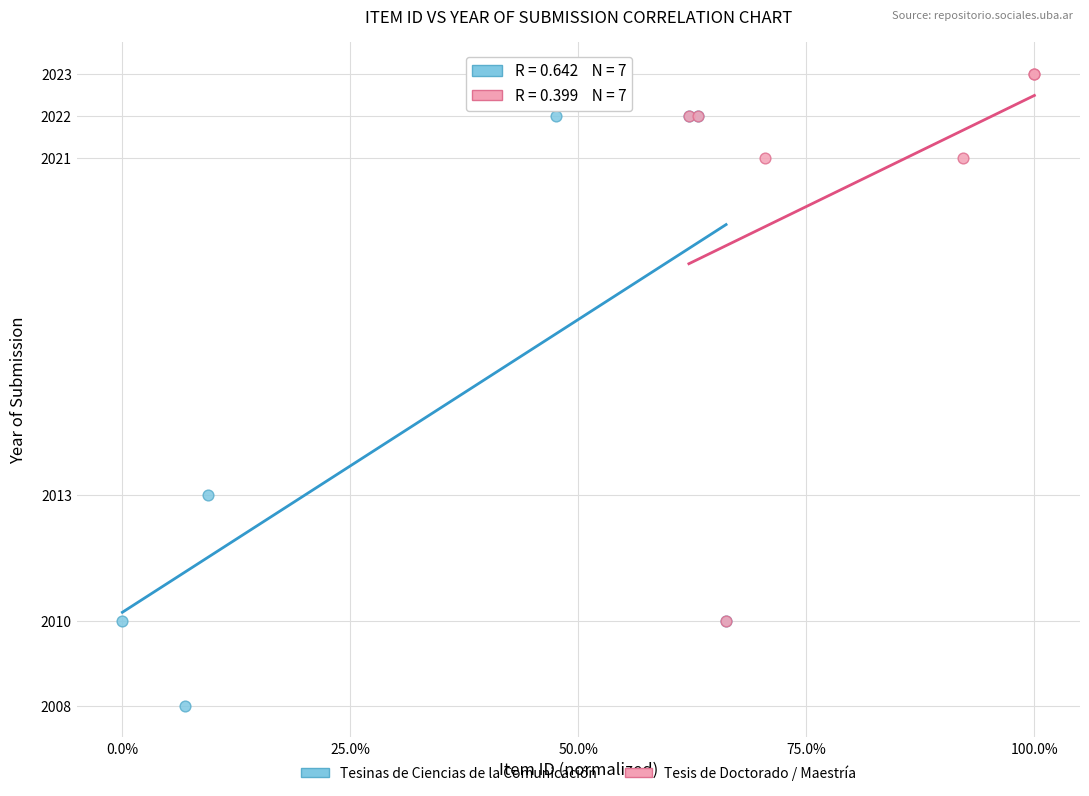

Which series reaches the minimum Y coordinate?

Tesinas de Ciencias de la Comunicación